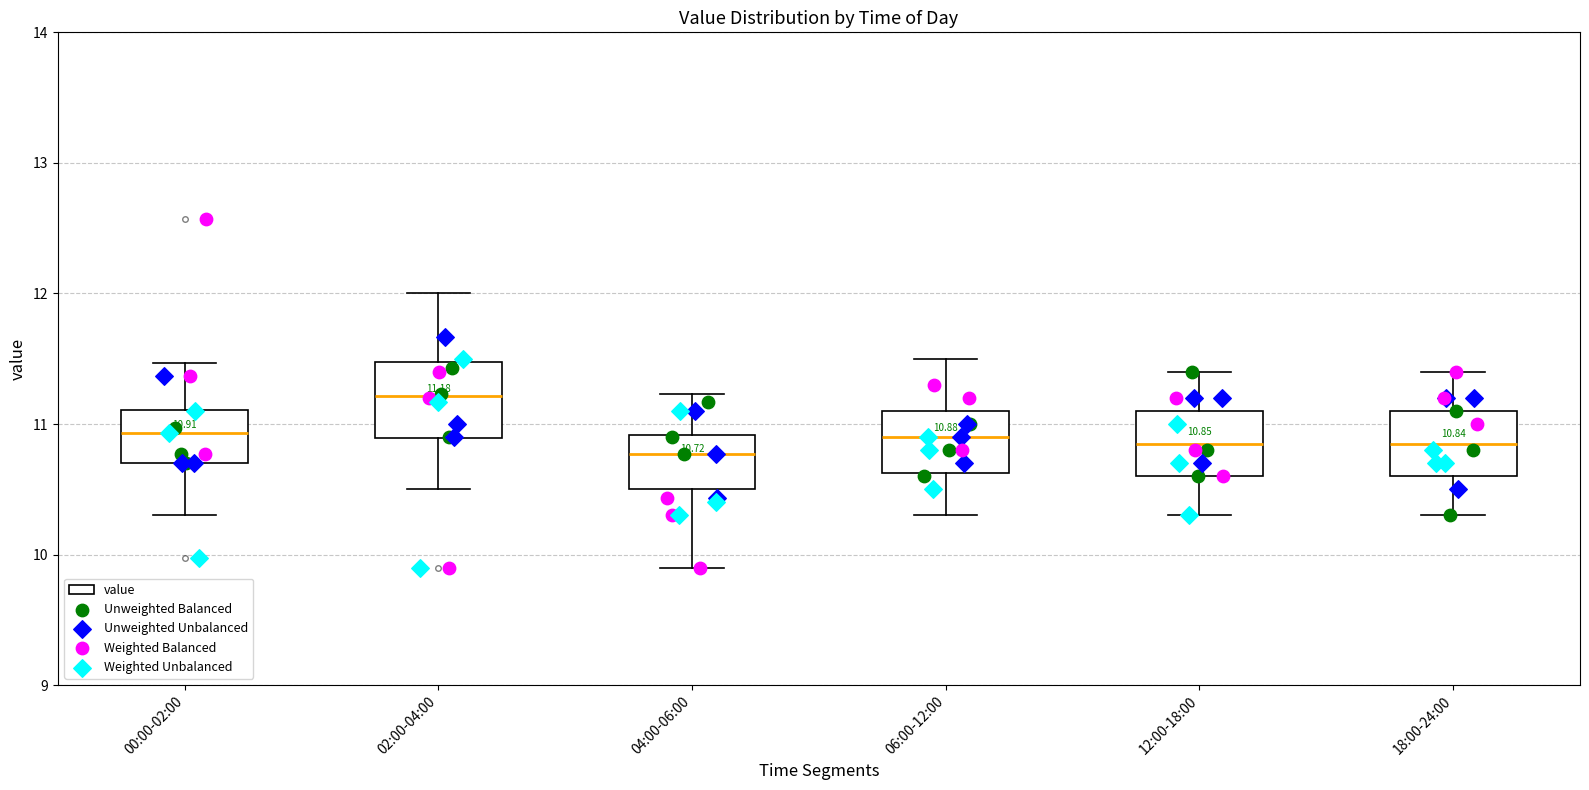

Which box has the highest median line?

02:00-04:00